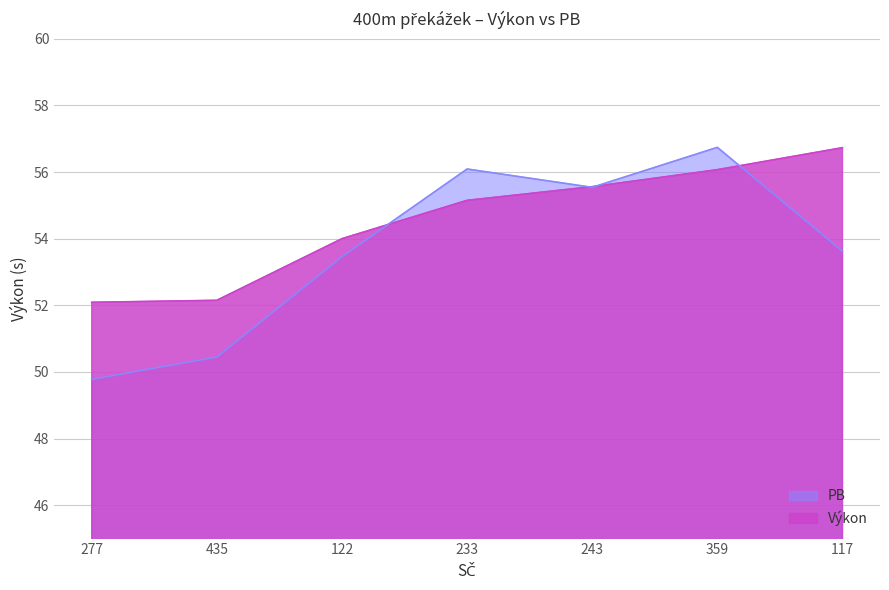

Between 435 and 117, which is larger?

117